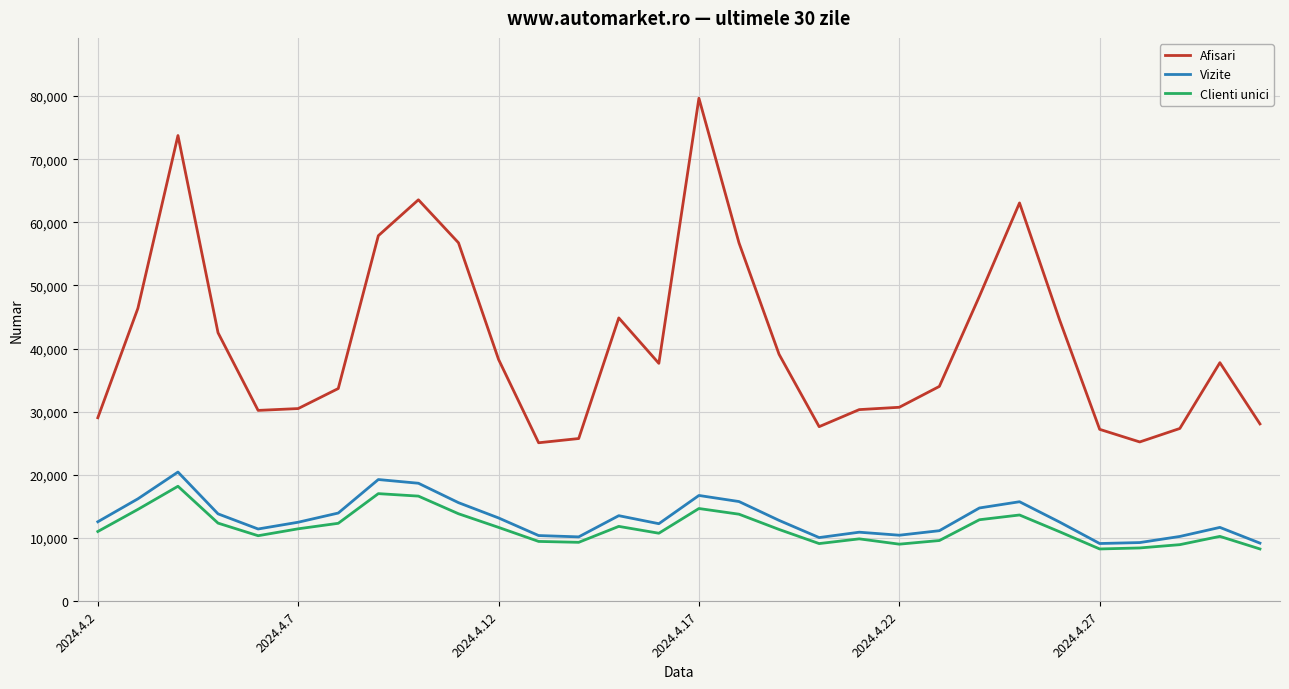

What is the average value of the Clienti unici series?

11660